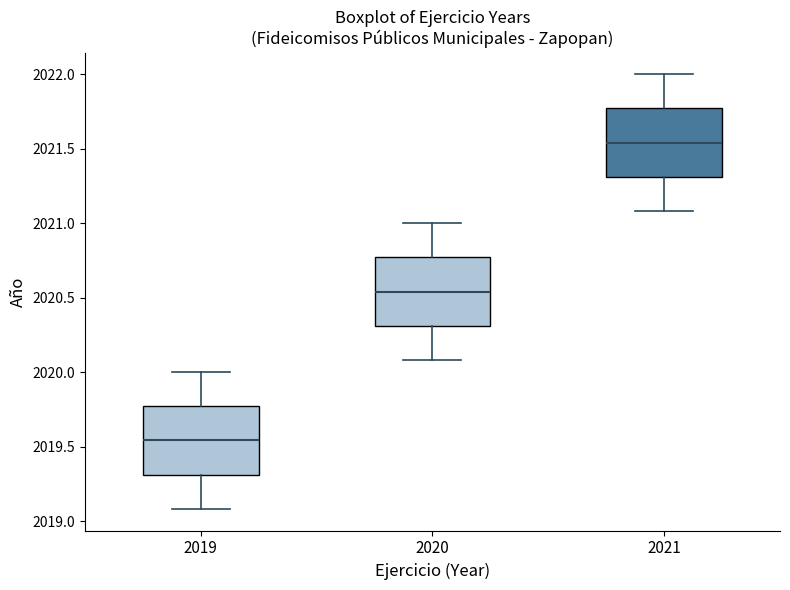

Reading left to right, read every box against the y-axis: the position of its median line, the range the box covers, and the ends of its whiskers. The values are not printed on the chart, so give them approximately, as read against the axis.

2019: median 2019.55, box 2019.30 to 2019.75, whiskers 2019.10 to 2020.00
2020: median 2020.55, box 2020.30 to 2020.75, whiskers 2020.10 to 2021.00
2021: median 2021.55, box 2021.30 to 2021.75, whiskers 2021.10 to 2022.00